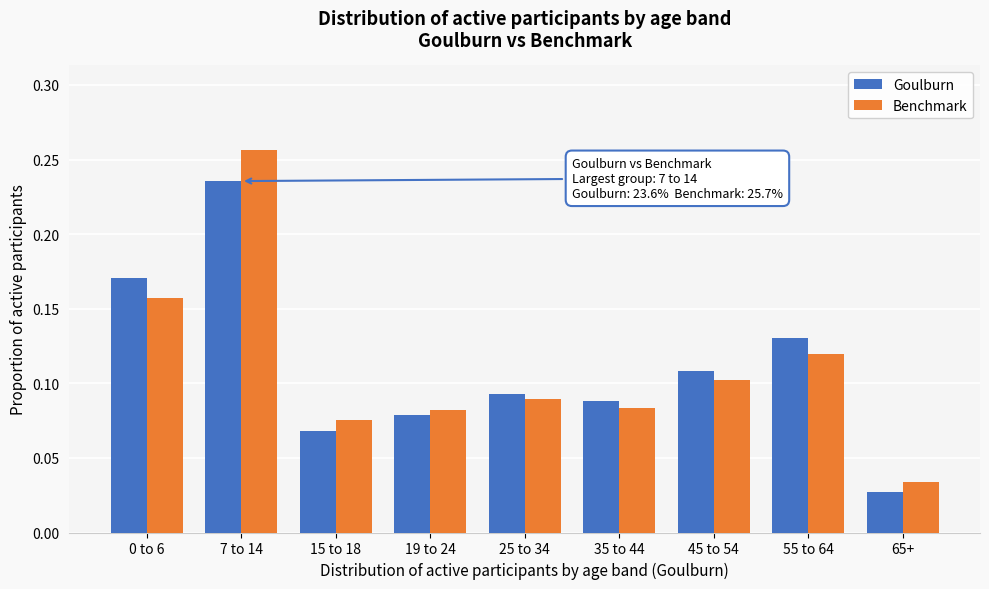

Which label corresponds to the largest value in the chart?

7 to 14